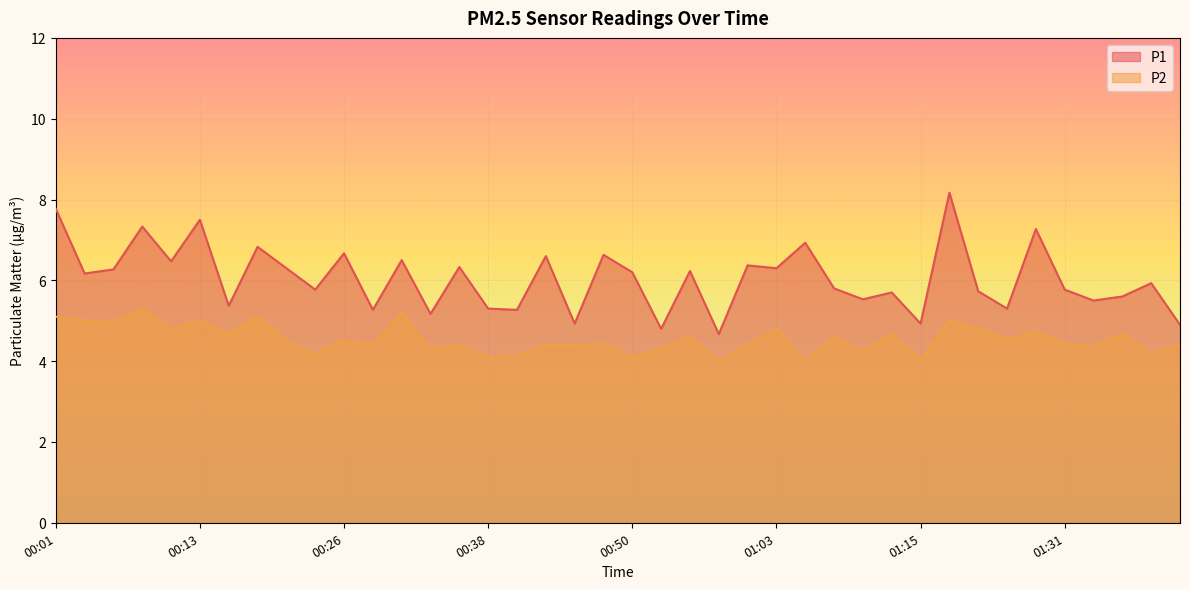

True or false: P1 has more than 0 interior local peaks.

True